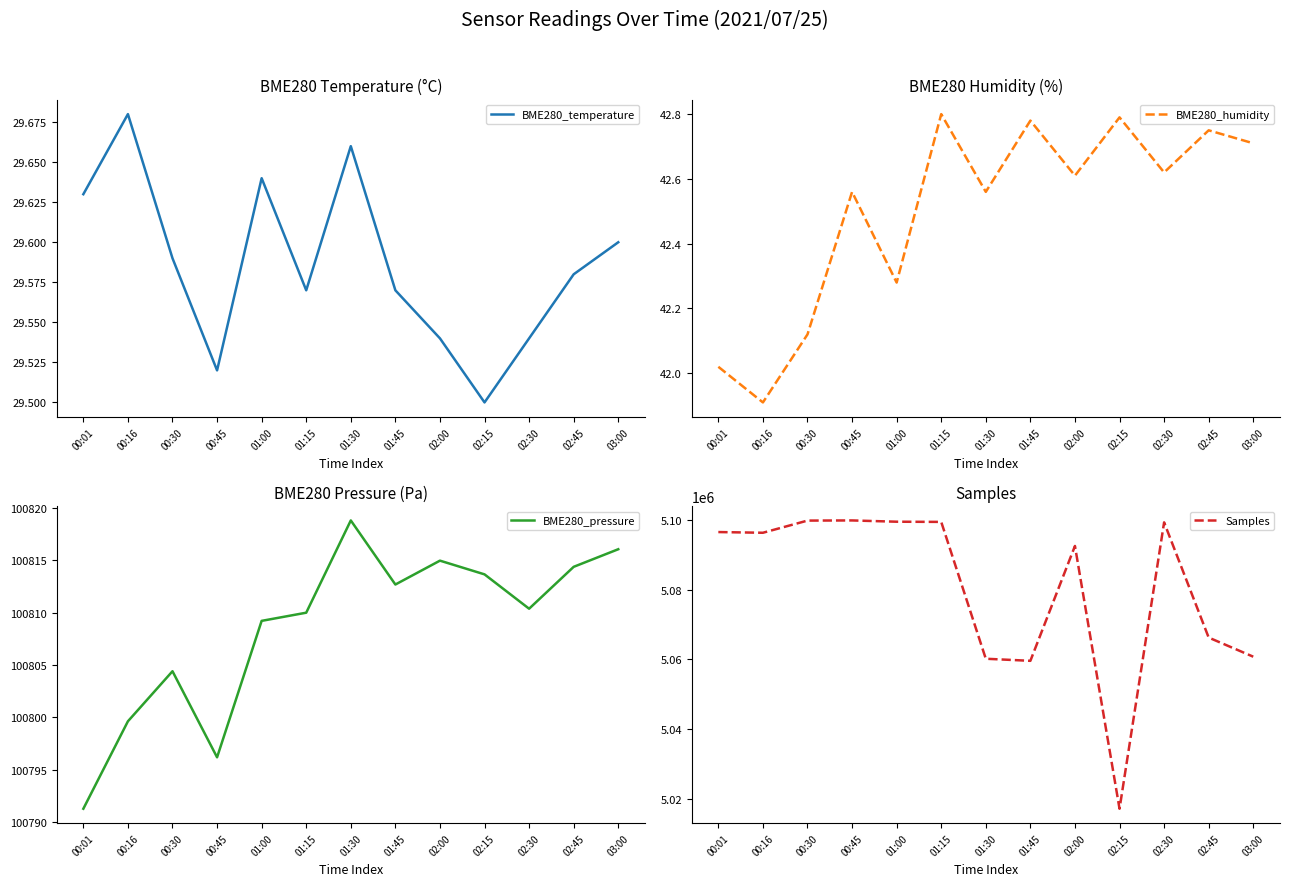

Is it true that BME280_pressure equals 47677.2 at 02:15?

False